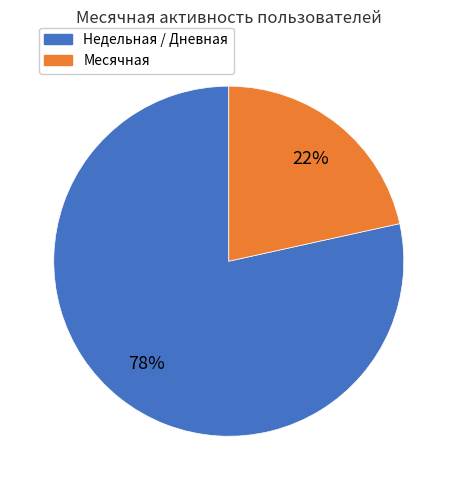

Count the number of slices in the pie.

2